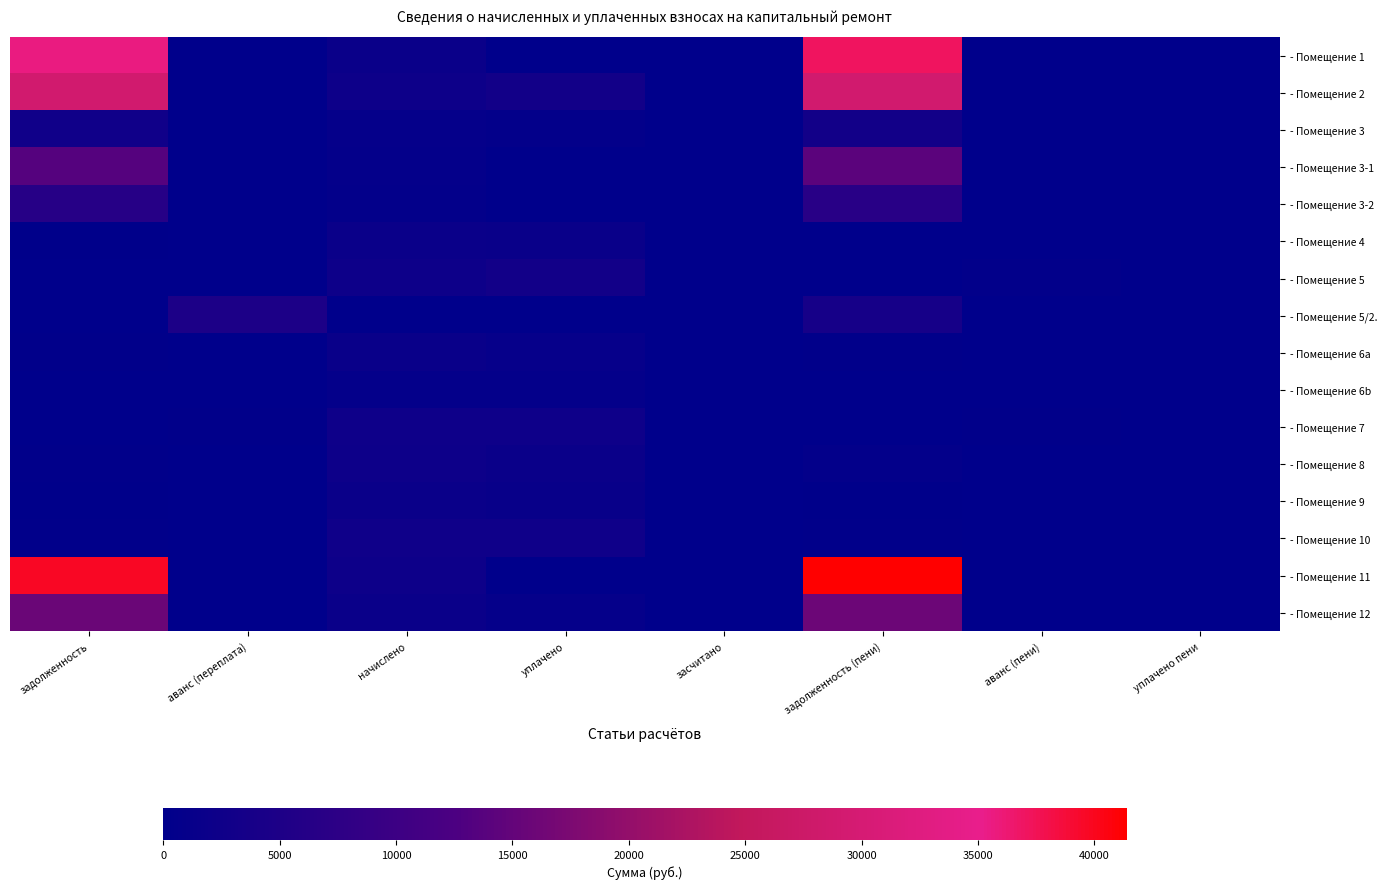

What is the difference between the highest and lowest values at начислено?

2598.1